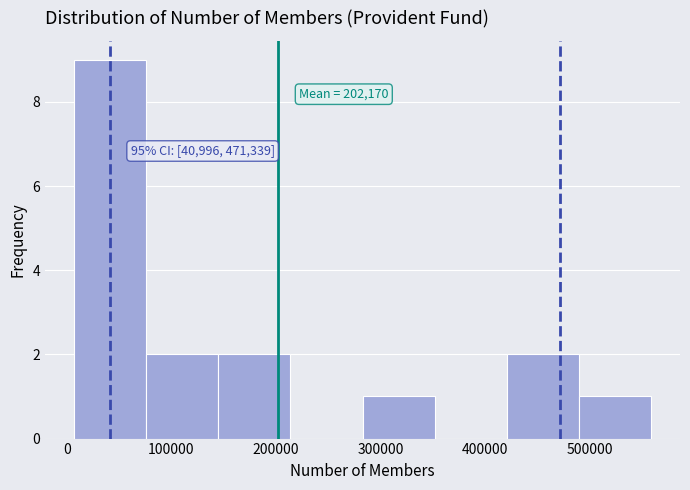

Which range on the x-axis has the tallest bar?

10000 to 80000